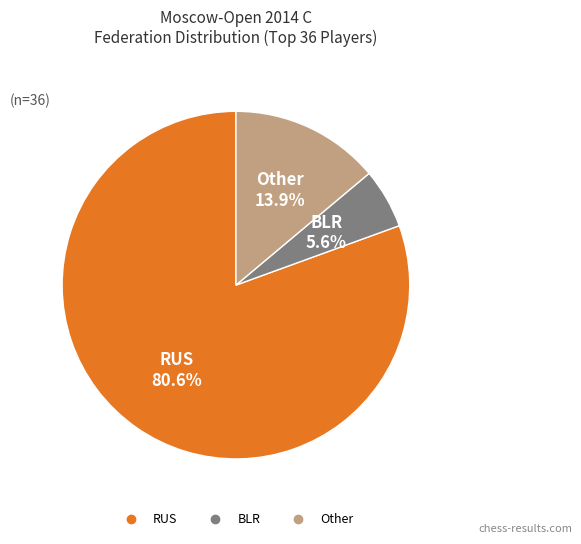

Is there any slice that represents more than half of the pie?

Yes